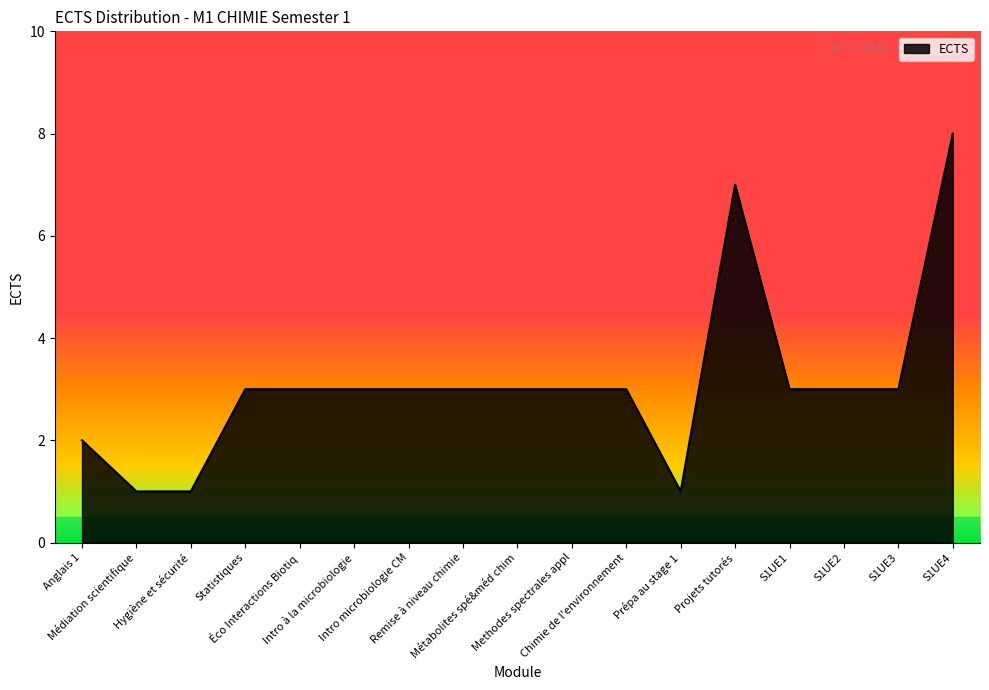

What is the greatest value displayed?

8